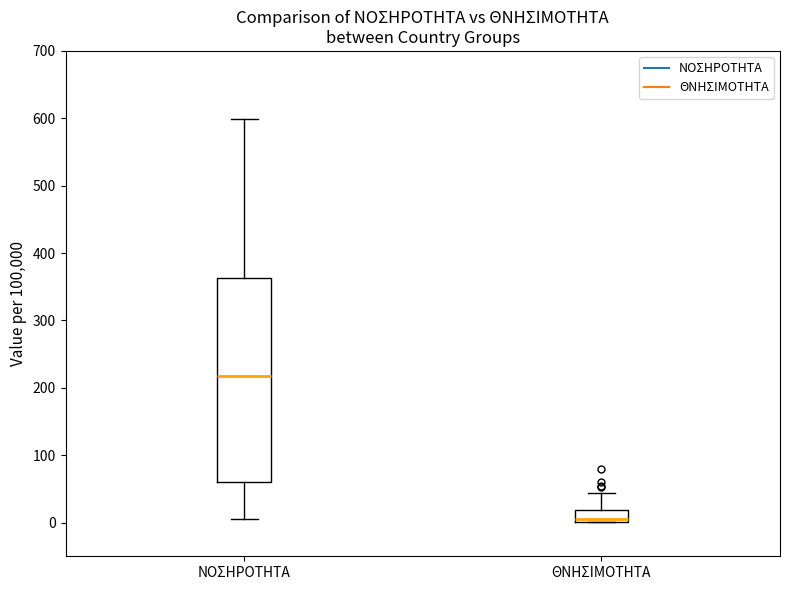

Which box's median line is the highest?

ΝΟΣΗΡΟΤΗΤΑ